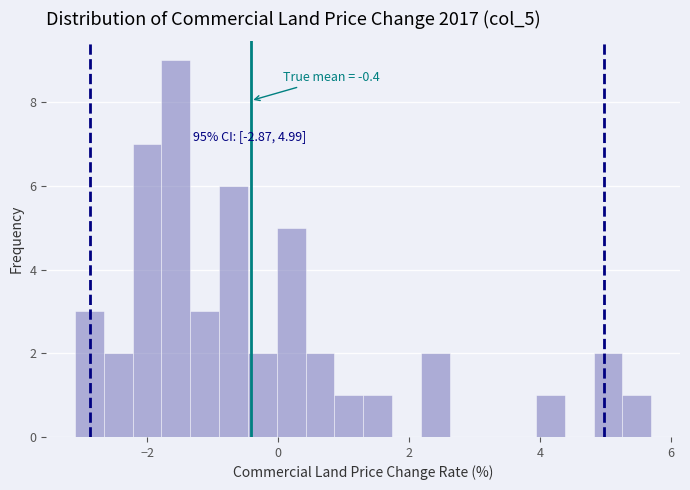

Read against the x-axis, roughly where is the centre of the tallest bar?

-1.6